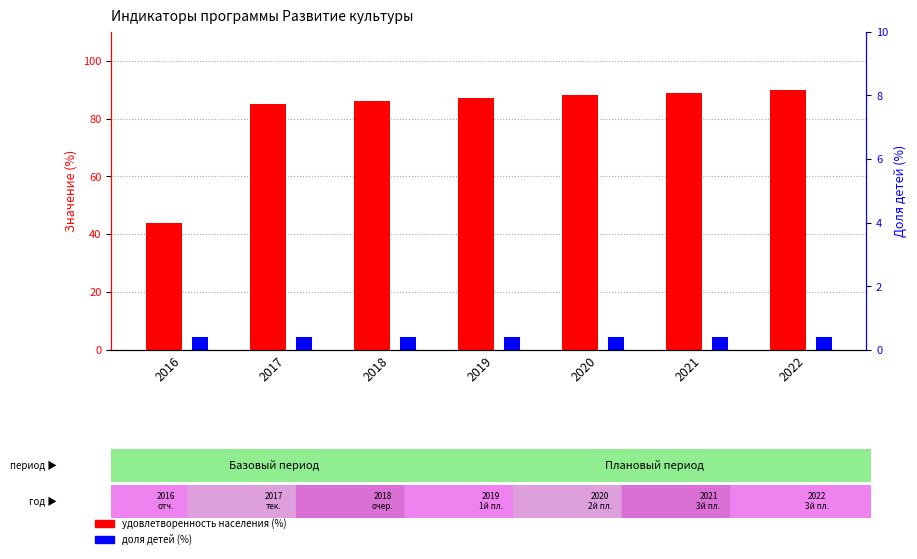

List the labels in order of удовлетворенность населения (%) value, smallest first.

2016, 2017, 2018, 2019, 2020, 2021, 2022